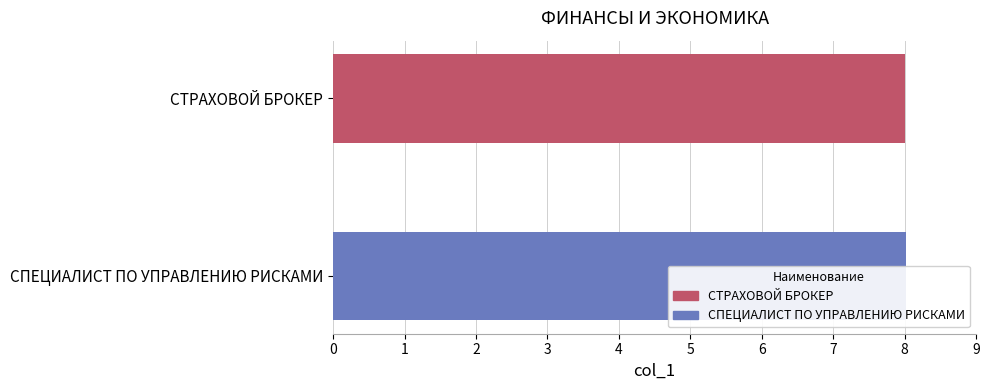

The chart shows a value of 1.9 at 0. True or false?

False